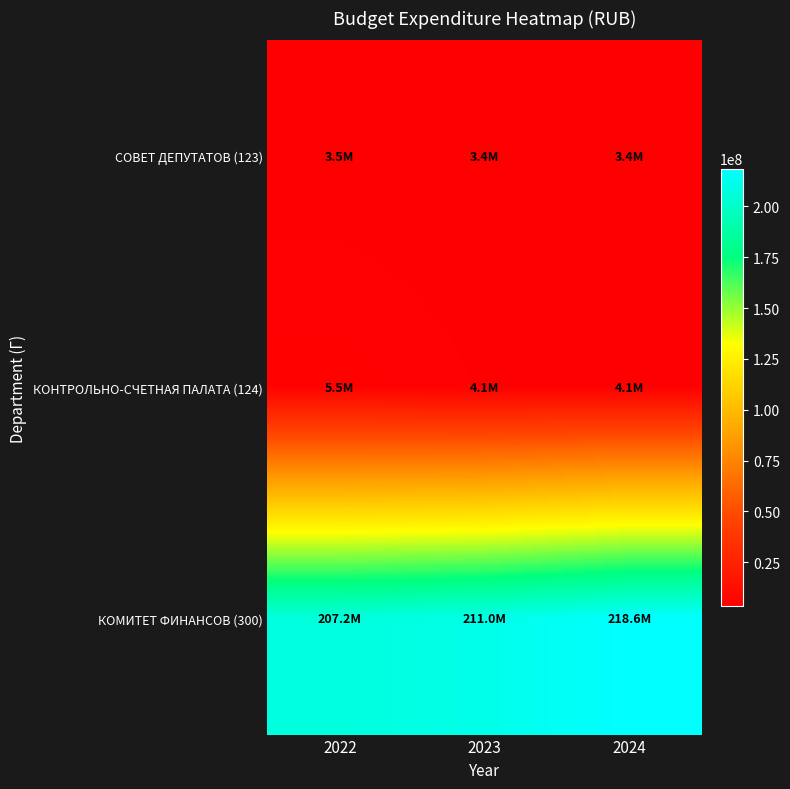

At how many categories does at least one series exceed 24916886?

3